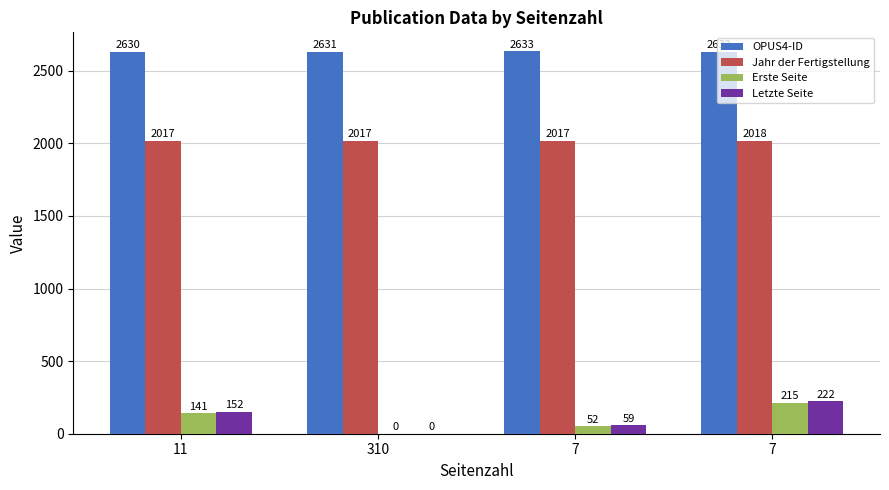

Rank the categories by Jahr der Fertigstellung value from lowest to highest.

11, 310, 7, 7